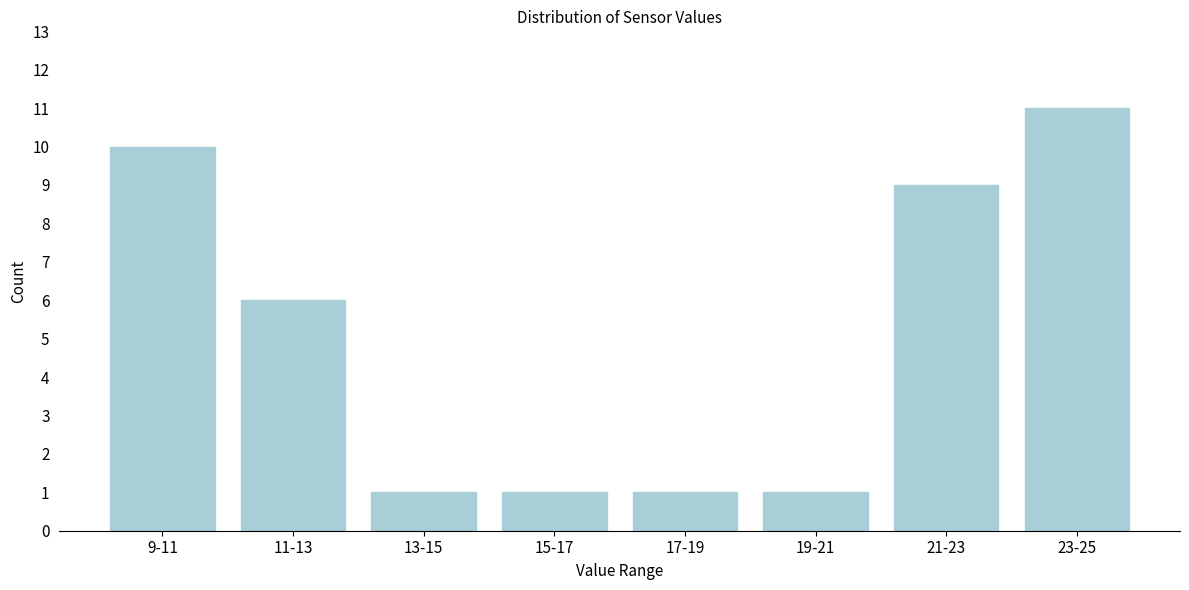

Reading left to right, what are all the values shown in this chart?

9-11=10	11-13=6	13-15=1	15-17=1	17-19=1	19-21=1	21-23=9	23-25=11